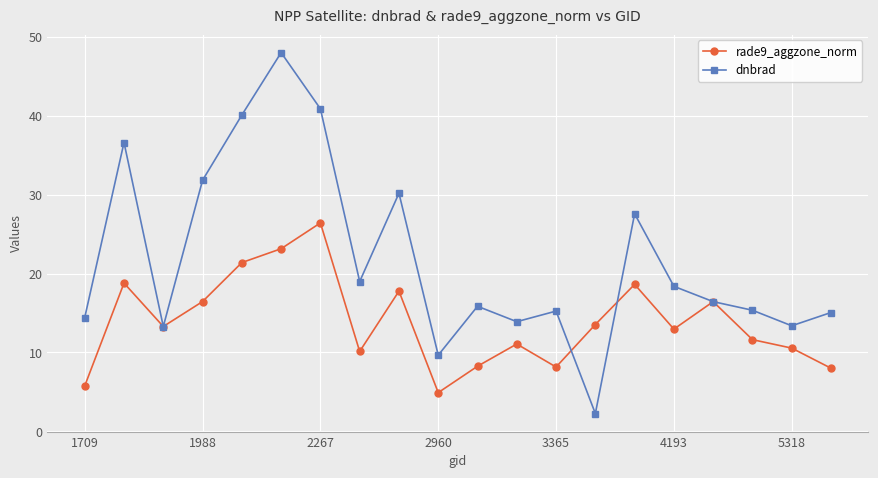

What is the value of the rade9_aggzone_norm point at the 6th from the left?

23.1